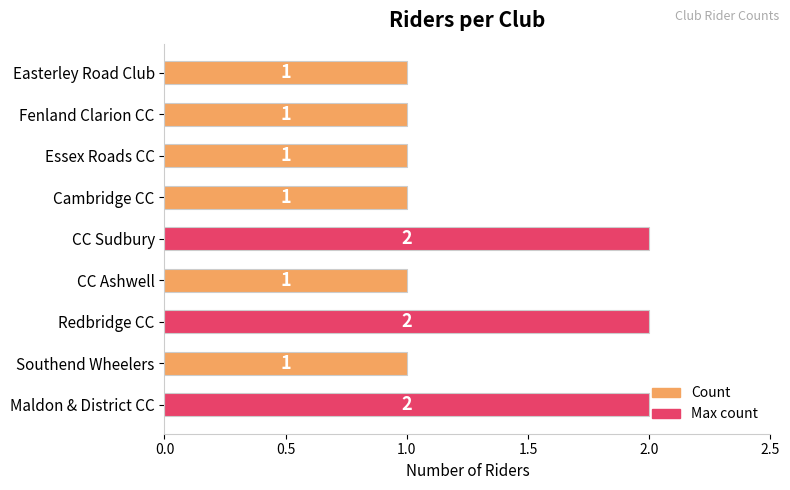

How many data points are above 1?

3